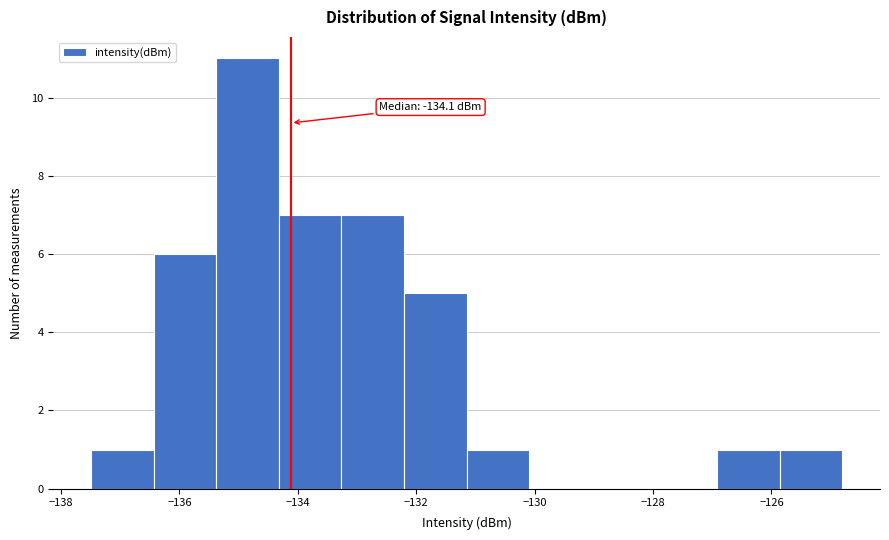

Over which range of the x-axis is the bar tallest?

-135.4 to -134.4